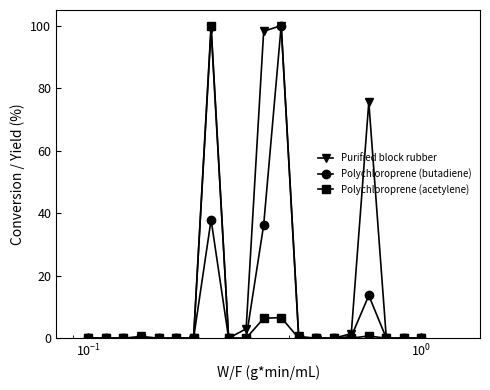

How many data points does each series have?

20